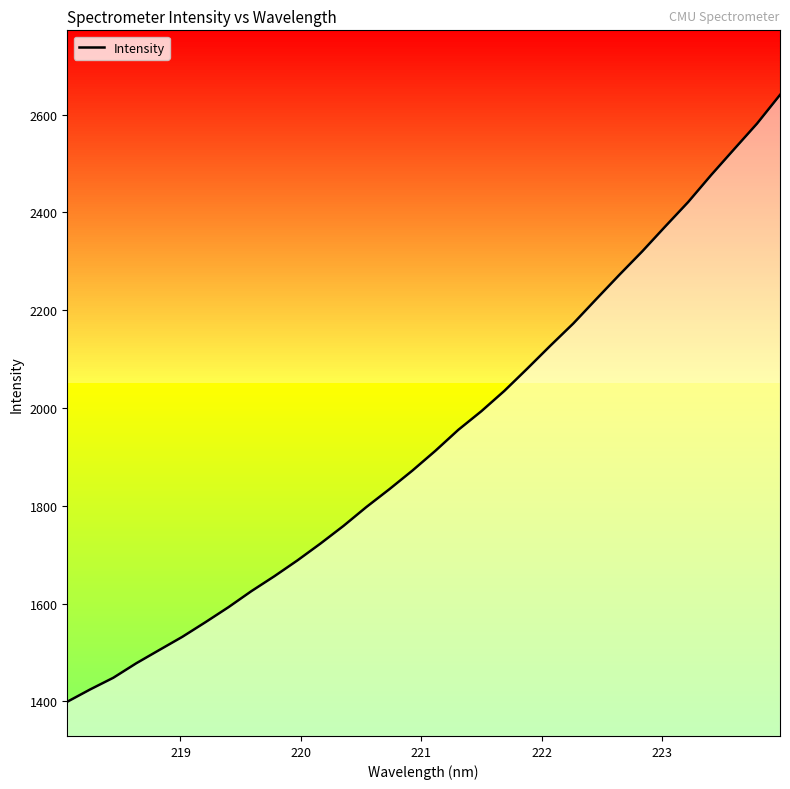

What is the average value?

1937.6